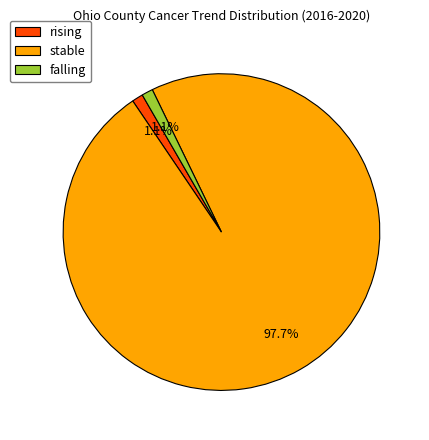

To the nearest percent, what is the combined percentage of rising and falling?

2%